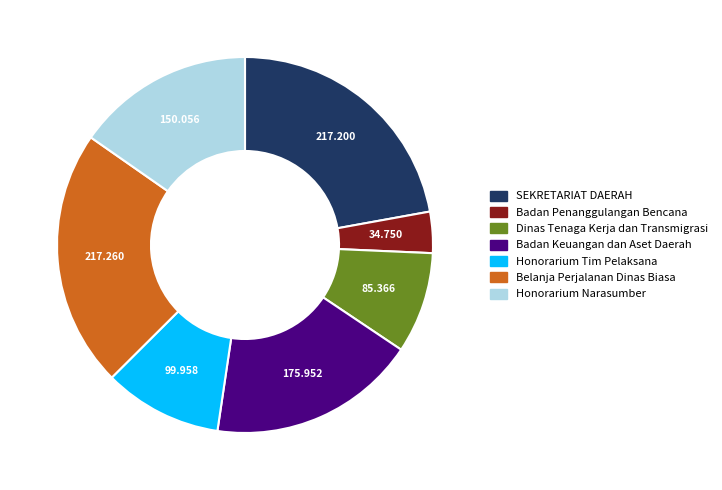

Is Dinas Tenaga Kerja dan Transmigrasi the majority of the pie?

No